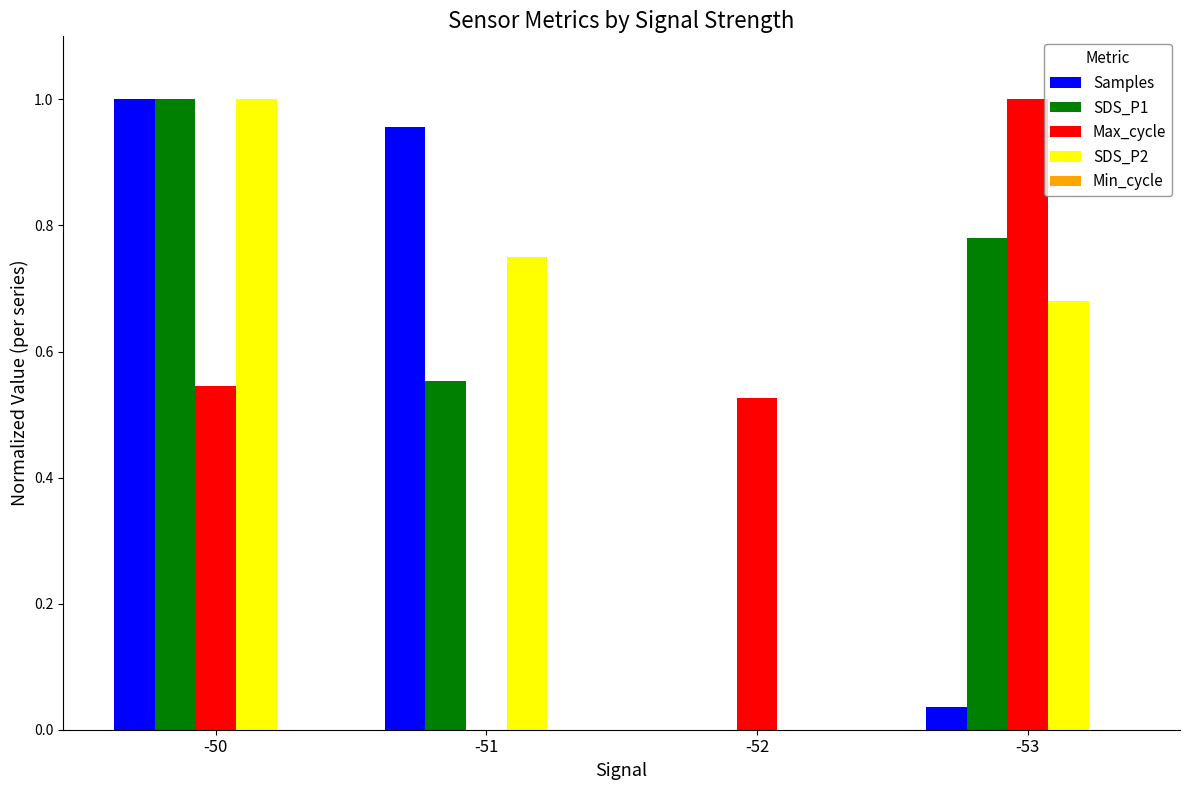

Between -52 and -53, which series saw the biggest shift?

SDS_P1